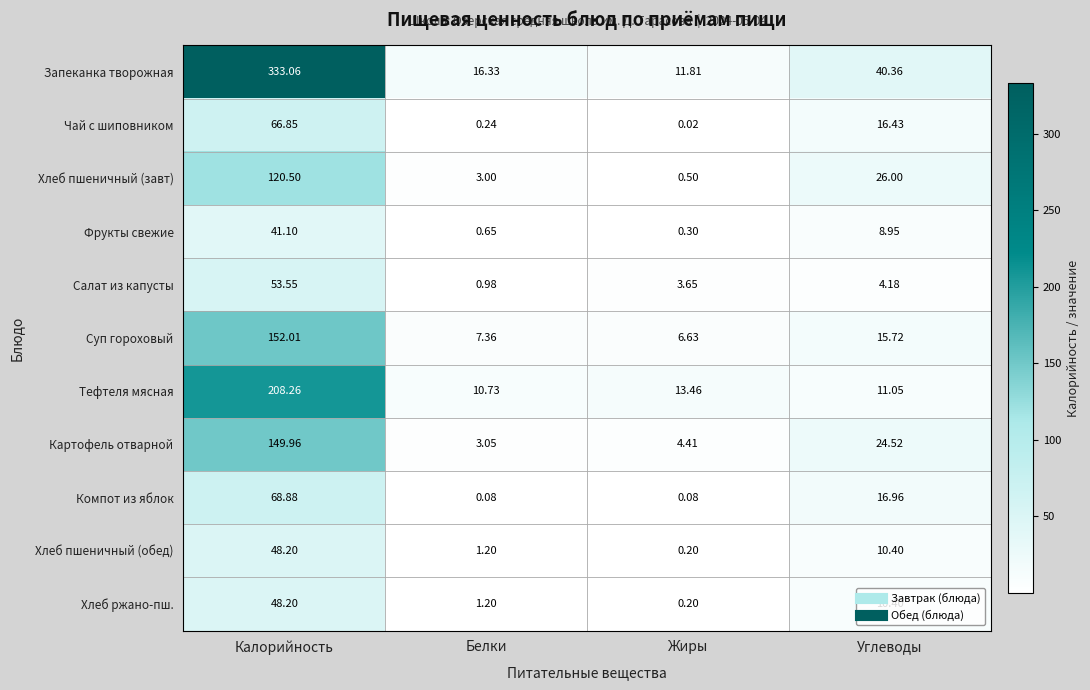

Rank the categories by Чай с шиповником value from highest to lowest.

Калорийность, Углеводы, Белки, Жиры